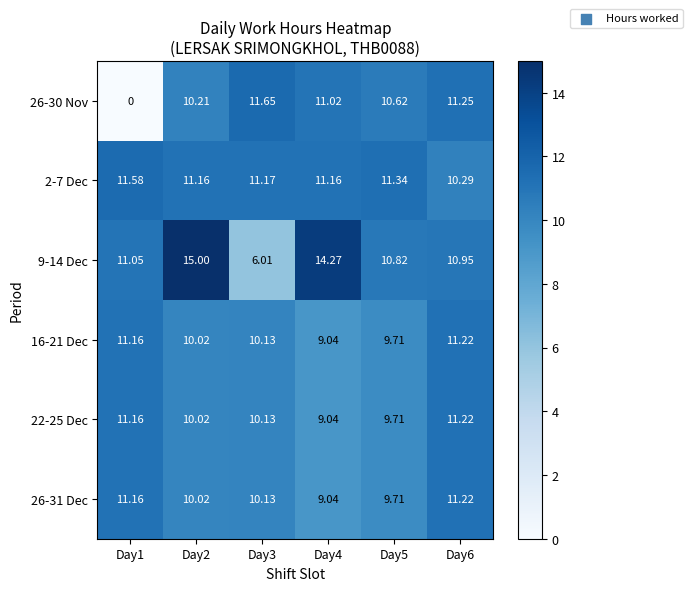

Count the number of data series in this chart.

6